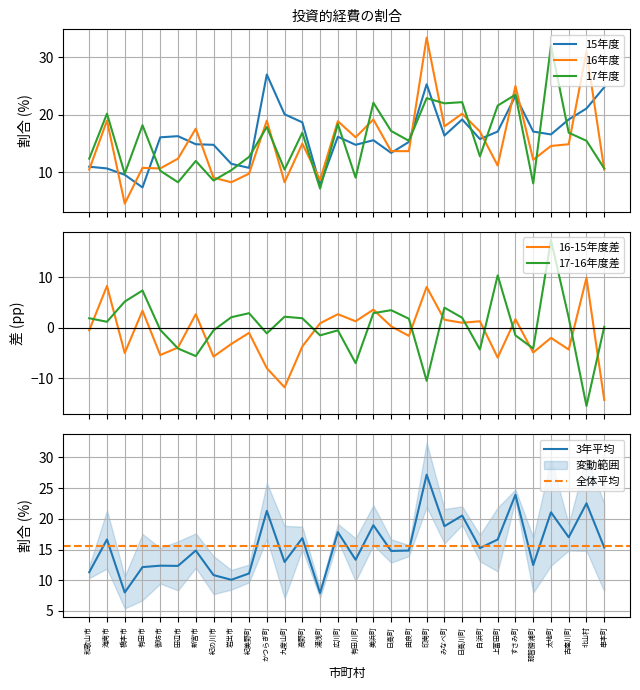

Where does the 17年度 series first go above 15?

海南市